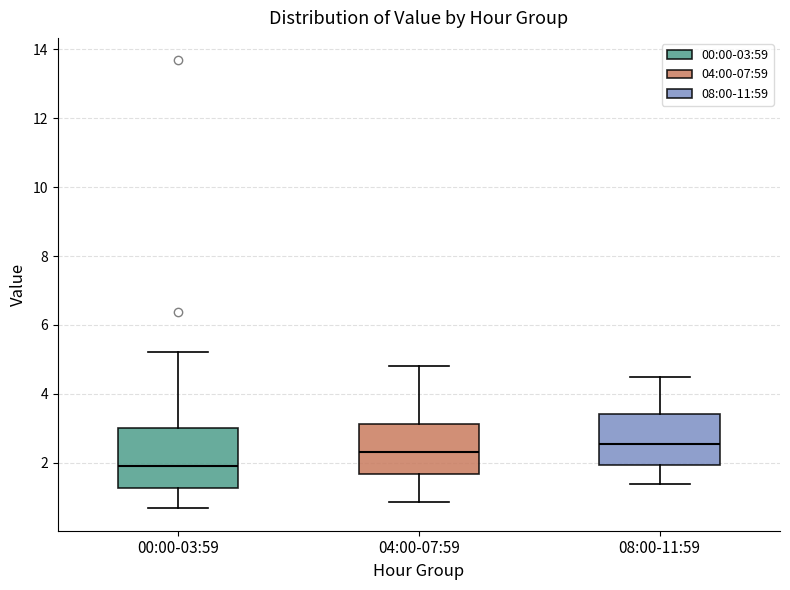

Where does the median line of the box for 00:00-03:59 sit on the y-axis? The values are not printed on the chart, so give them approximately, as read against the axis.

2.0